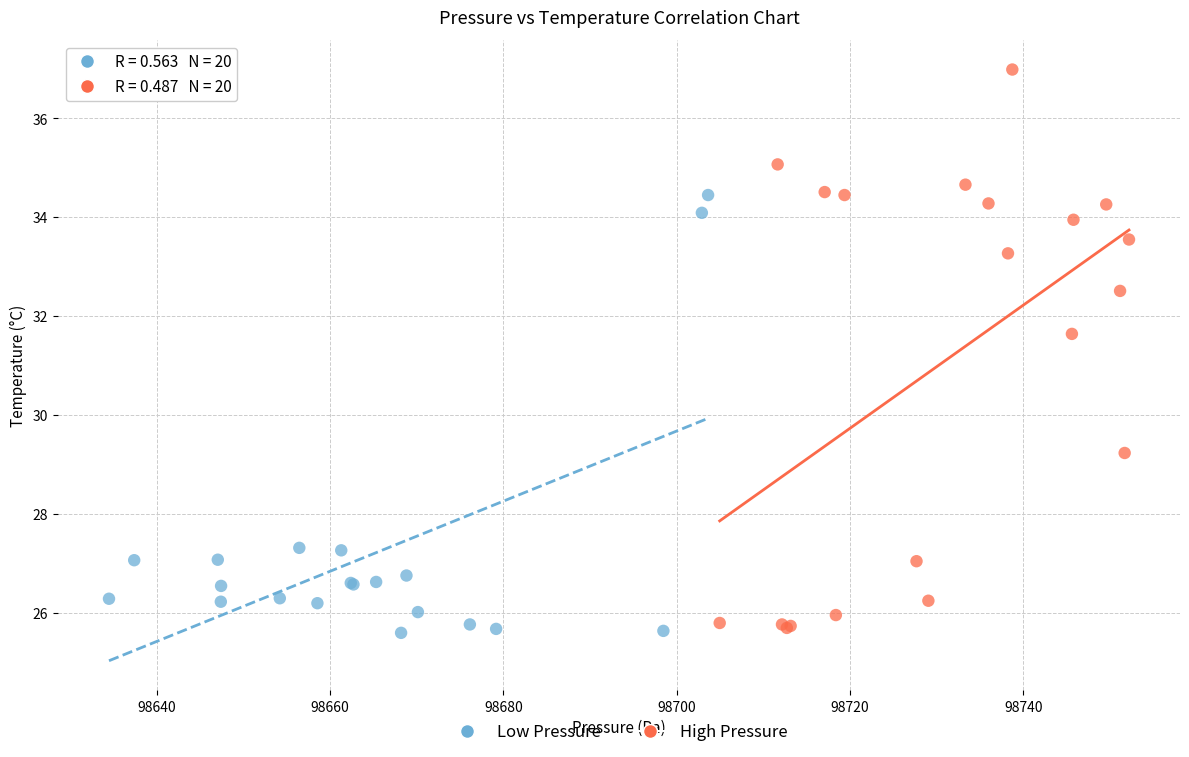

Which series has the widest spread of Y values?

High Pressure